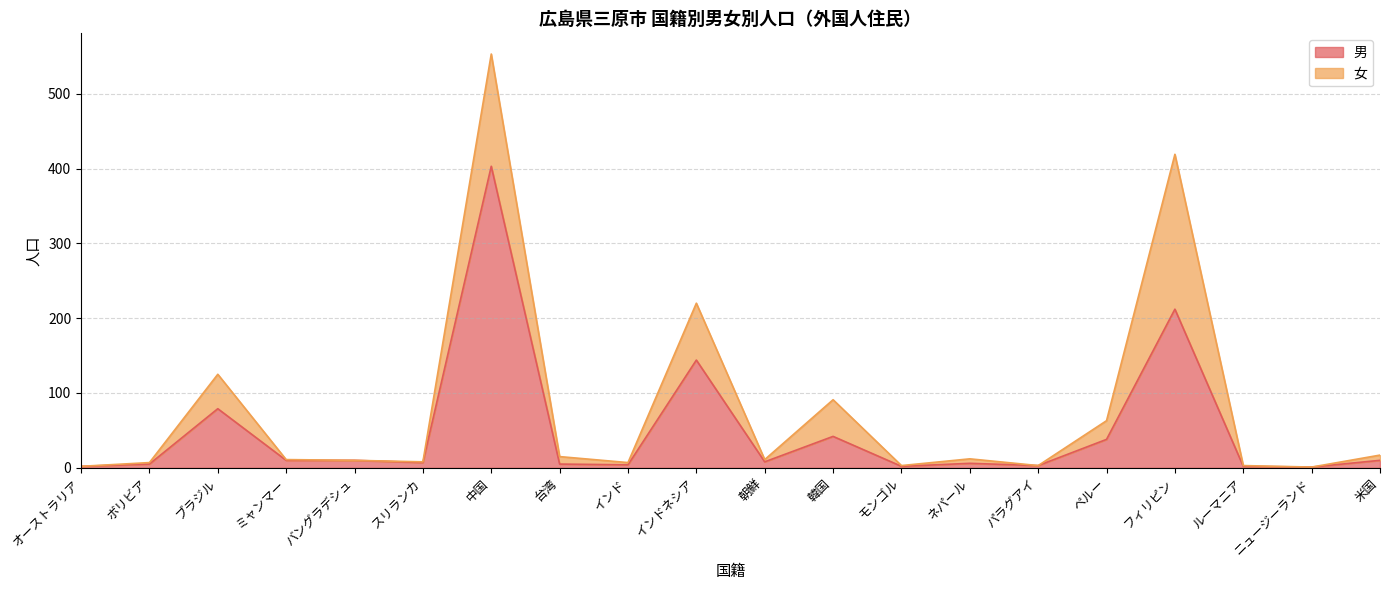

True or false: the data shows 6 at ネパール.

True